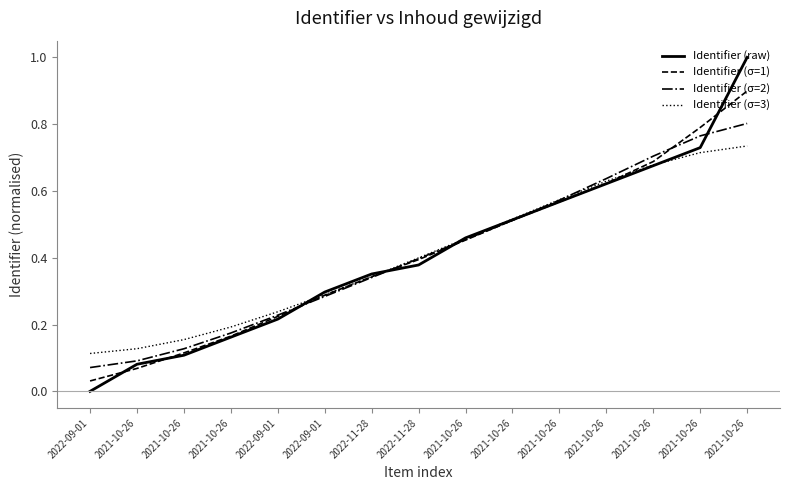

Is the value of Identifier (σ=2) at 2021-10-26 greater than the value of Identifier (σ=3) at 2021-10-26?

No